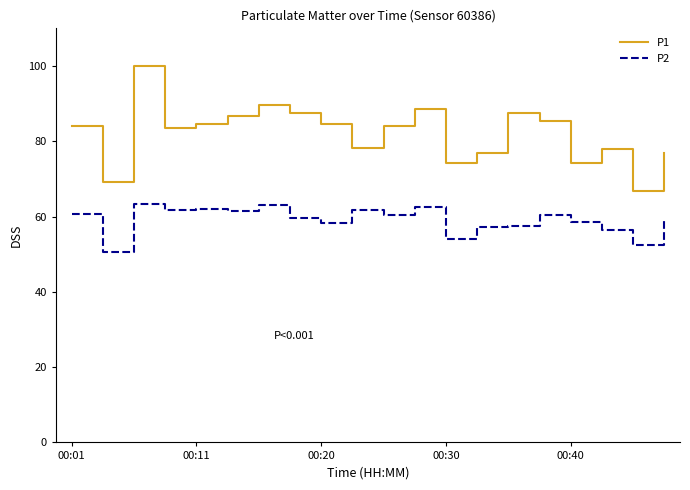

True or false: P1 and P2 cross at least once.

False